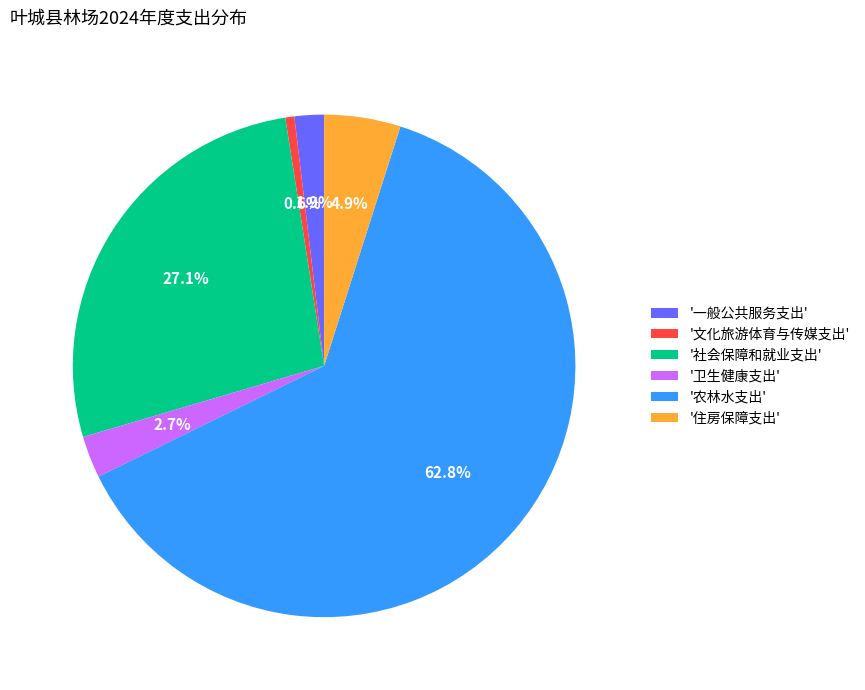

How many slices are in this pie chart?

6